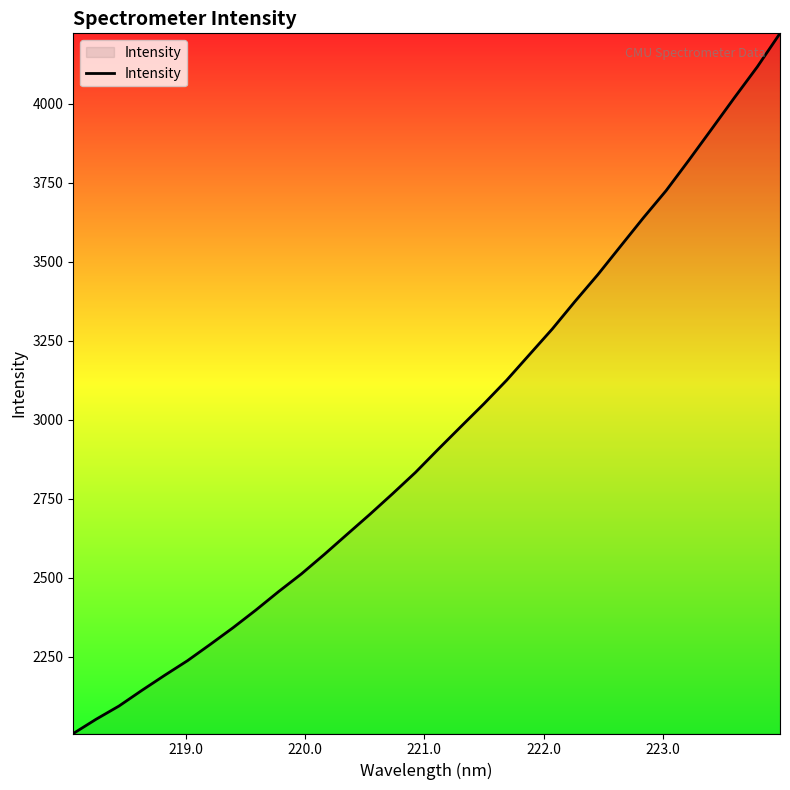

What is the smallest value displayed?

2007.0